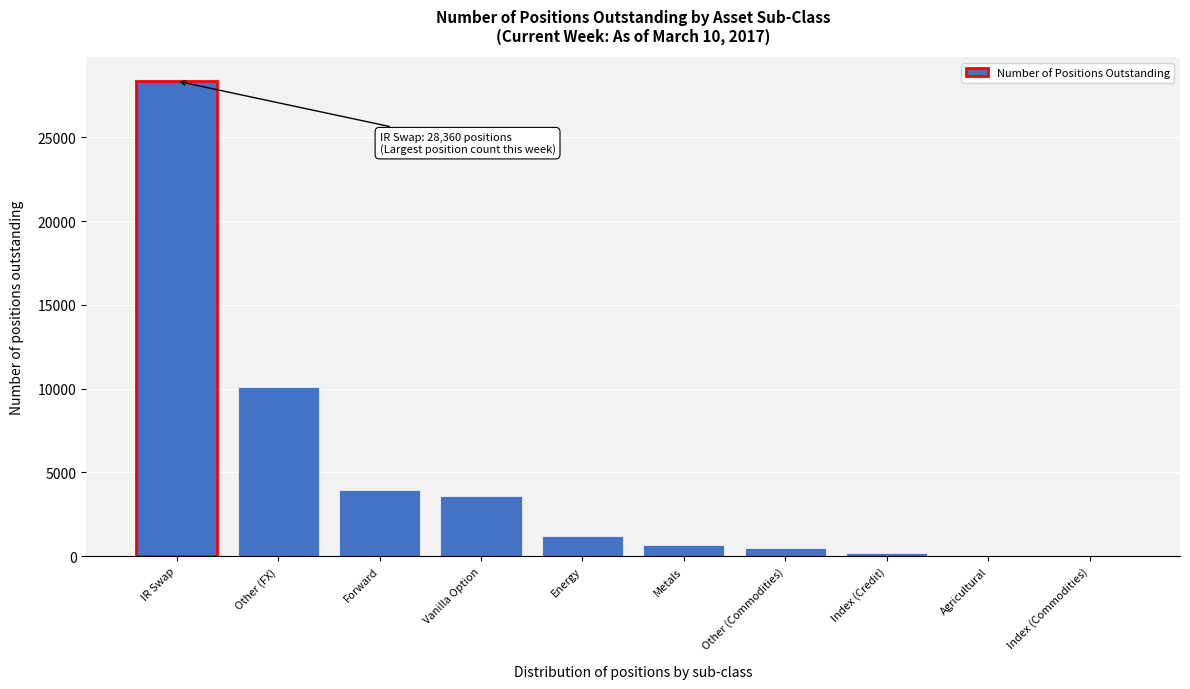

The value at IR Swap is 28360. True or false?

True